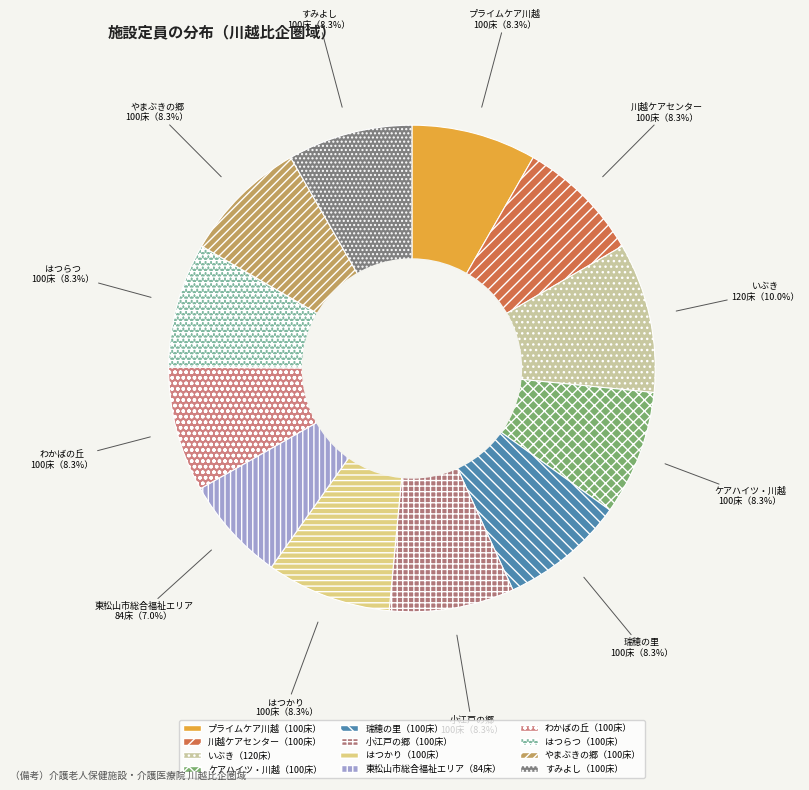

Is there a majority slice in this chart?

No